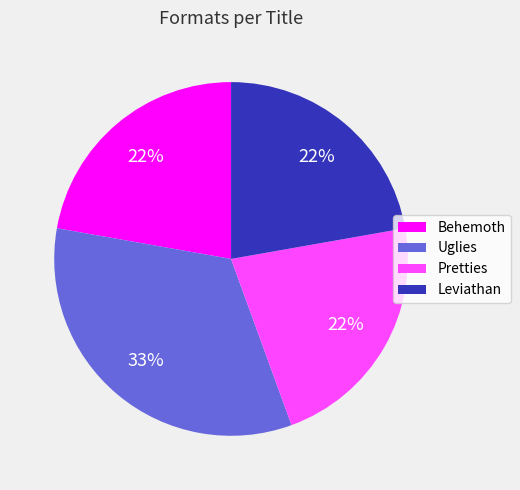

The Behemoth slice represents 28% of the pie. True or false?

False